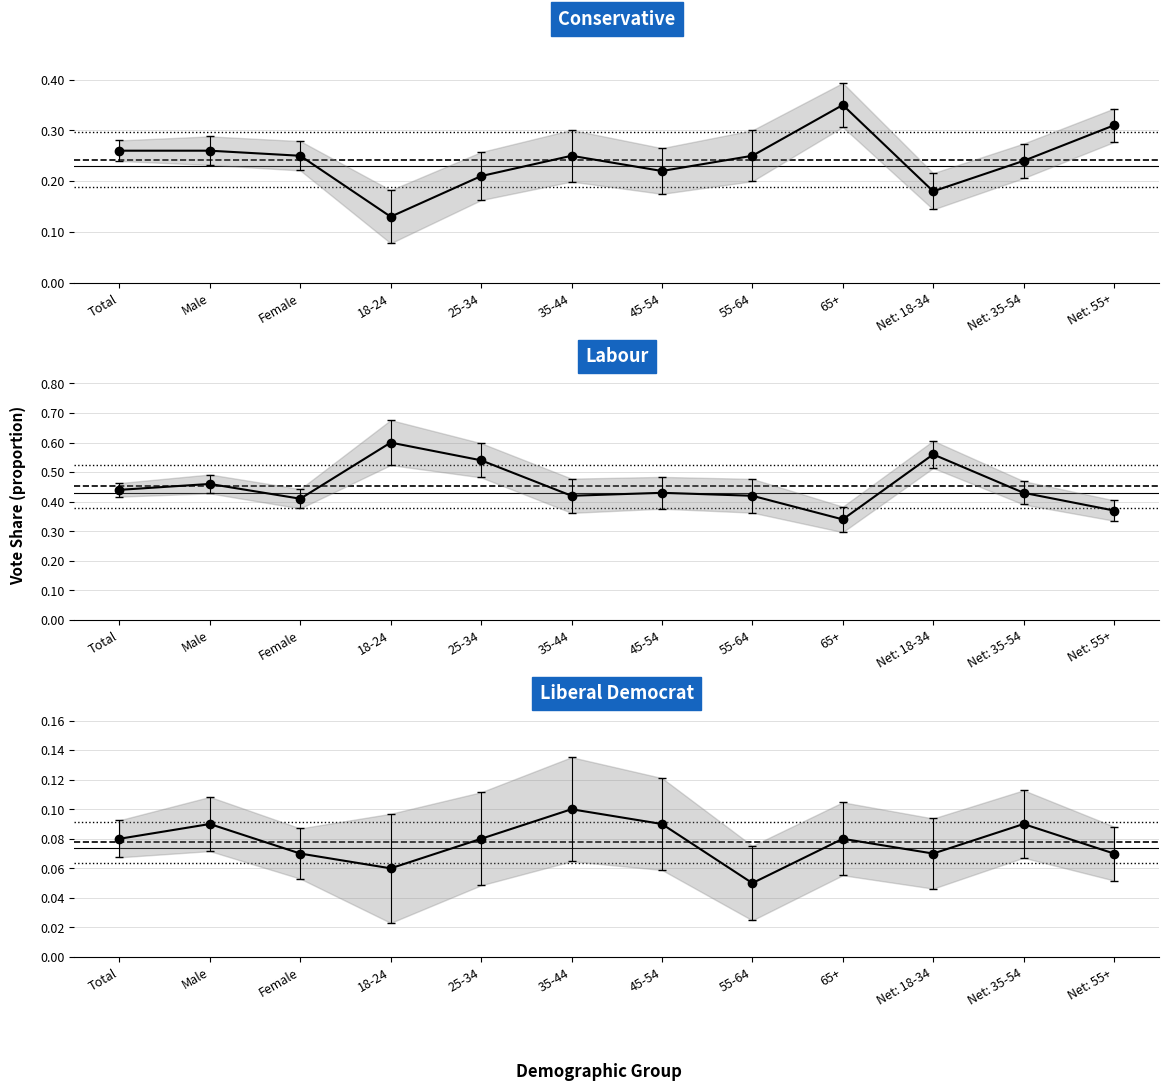

What value does the Liberal Democrat series have at 18-24?

0.1